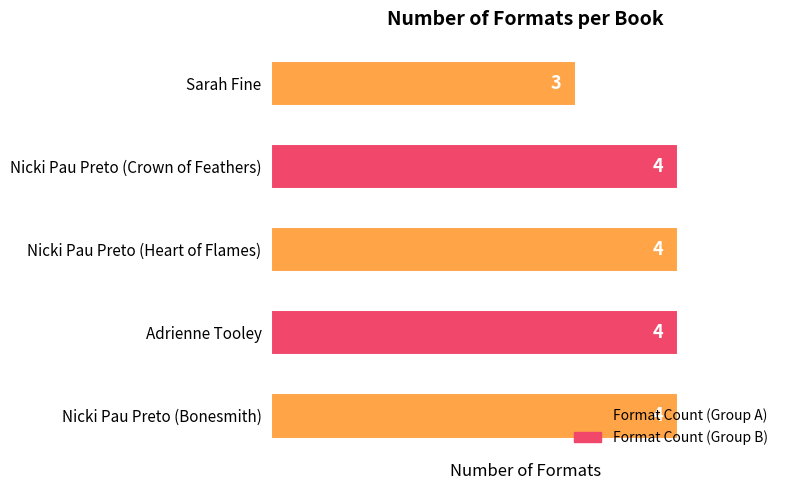

The chart shows a value of 6 at Adrienne Tooley. True or false?

False